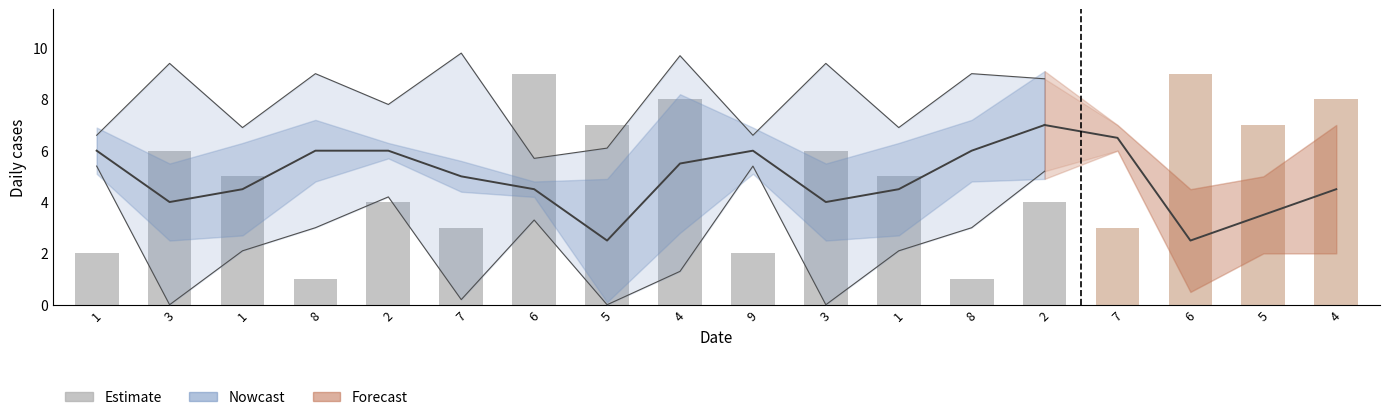

Rank the categories by value from highest to lowest.

6, 4, 5, 3, 3, 1, 1, 2, 2, 7, 1, 9, 8, 8